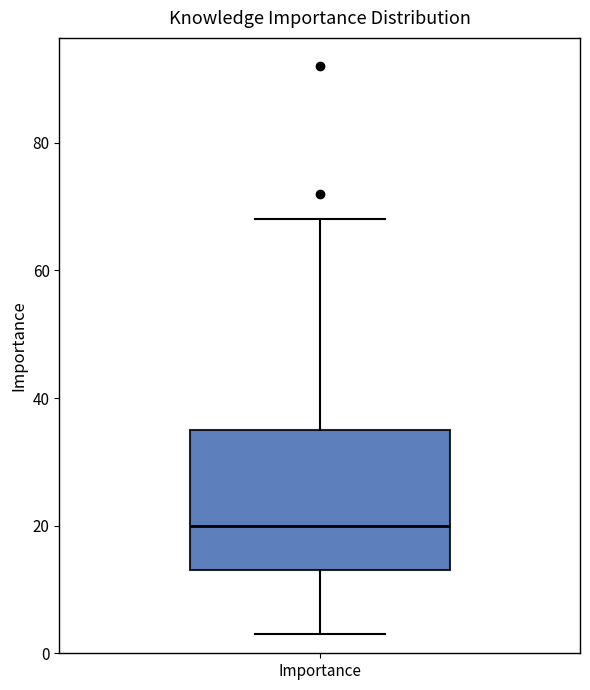

Where does the median line of the box for Importance sit on the y-axis? The values are not printed on the chart, so give them approximately, as read against the axis.

20